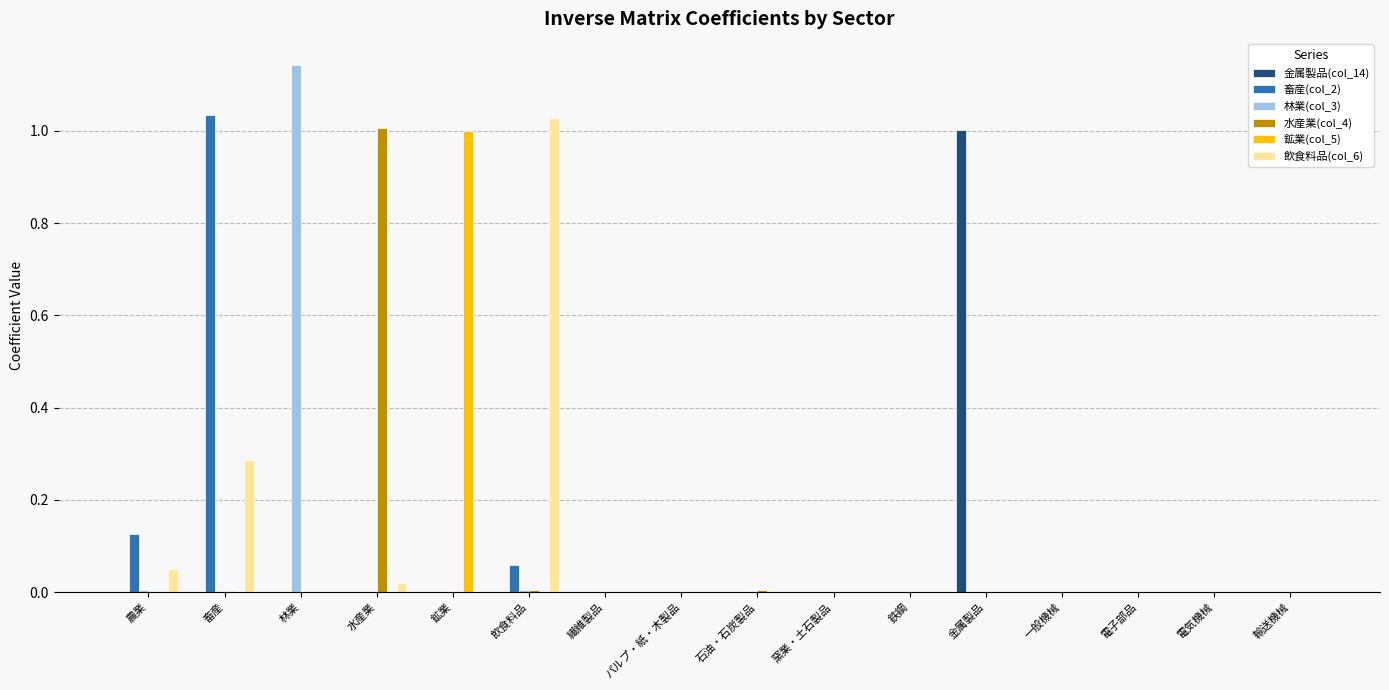

At which label does 鉱業(col_5) reach its peak?

鉱業